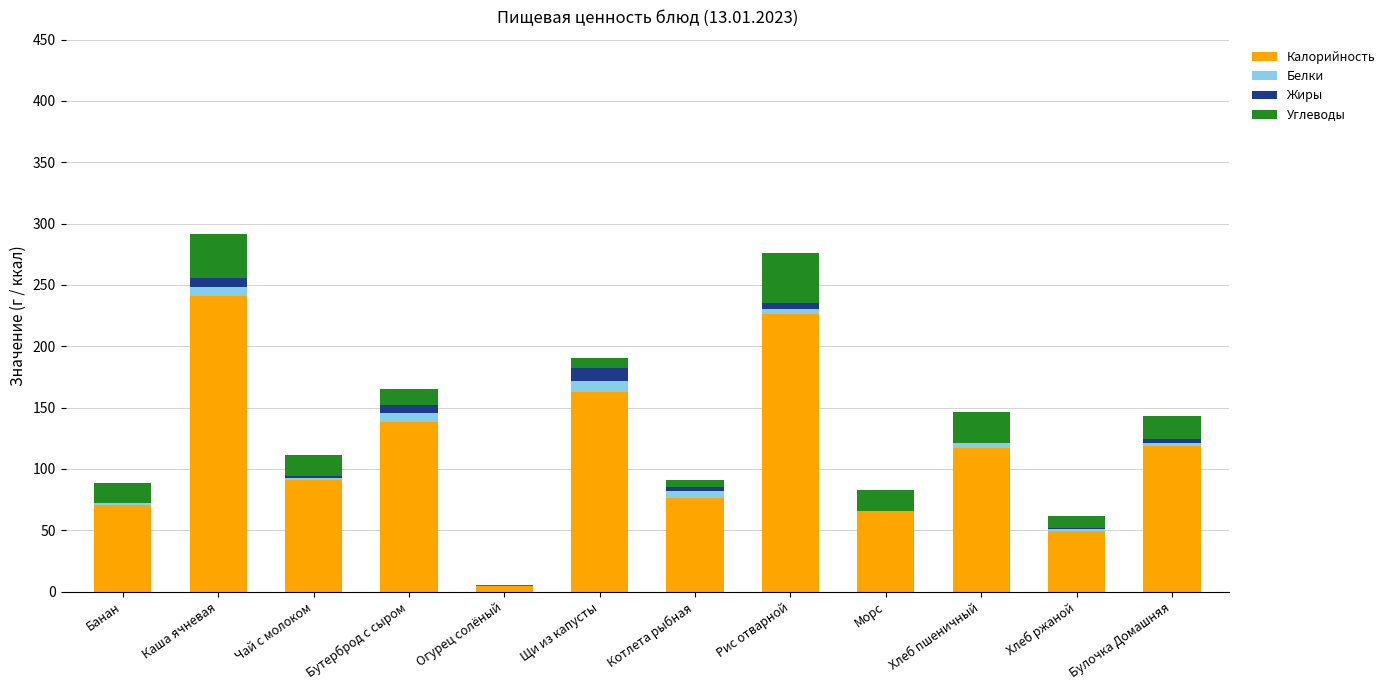

The value of Калорийность at Рис отварной is 226.1. True or false?

True